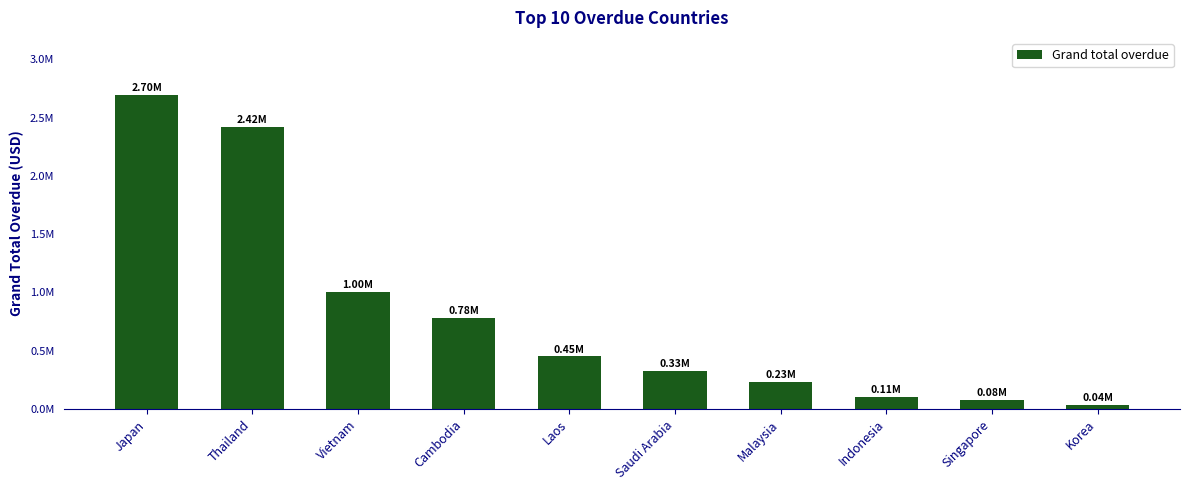

How many data points are less than 453142?

5